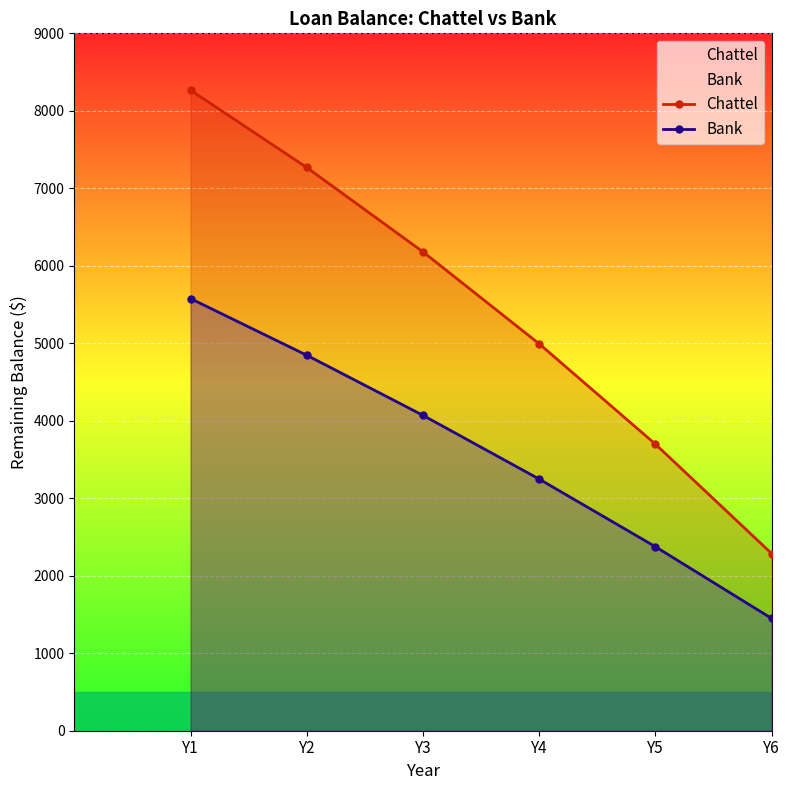

Reading left to right, what are all the values shown in this chart?

Chattel: Y1=8267.2	Y2=7268.8	Y3=6180.1	Y4=4992.7	Y5=3697.8	Y6=2285.7
Bank: Y1=5577.1	Y2=4845.7	Y3=4069.9	Y4=3247.1	Y5=2374.4	Y6=1448.8